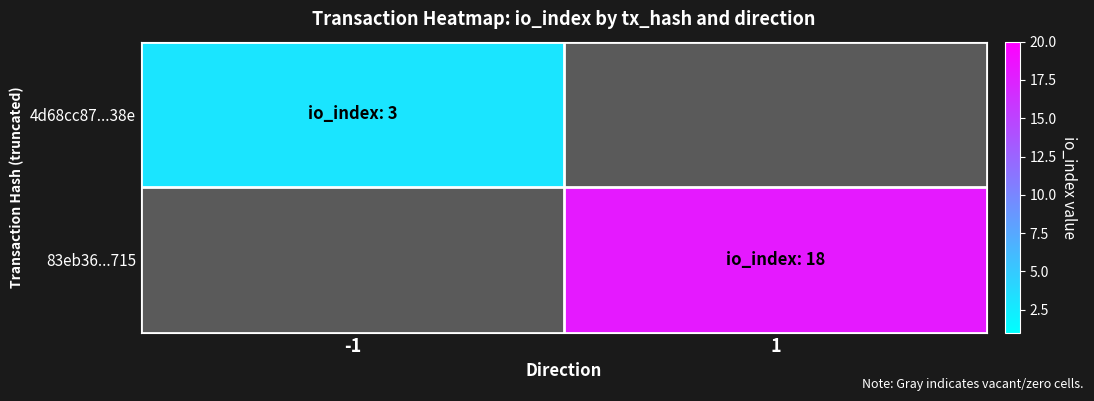

Read the 4d68cc87...38e value at -1.

3.0